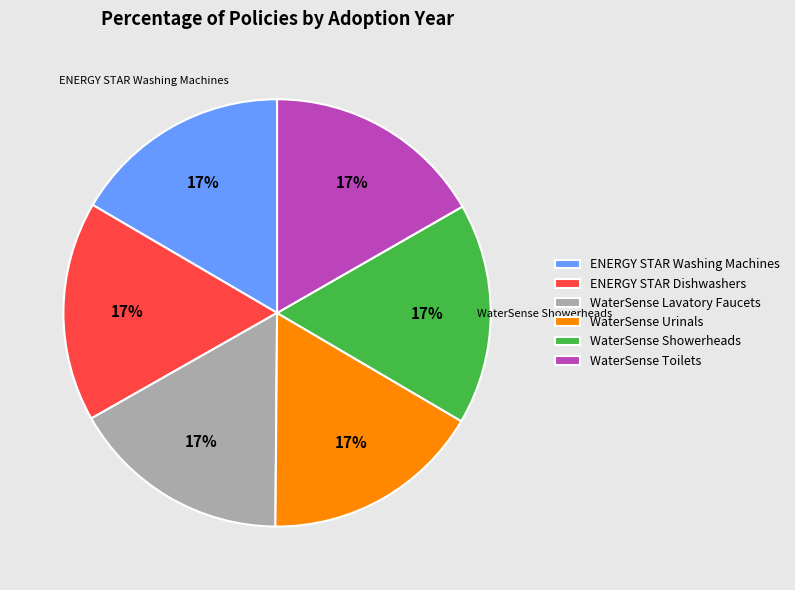

To the nearest percent, what portion does WaterSense Urinals represent?

17%